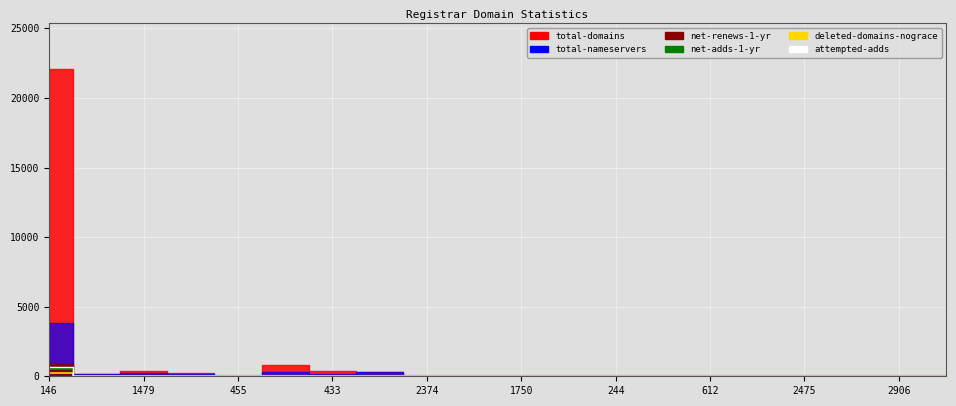

What is the label of the 17th point from the left?

2475